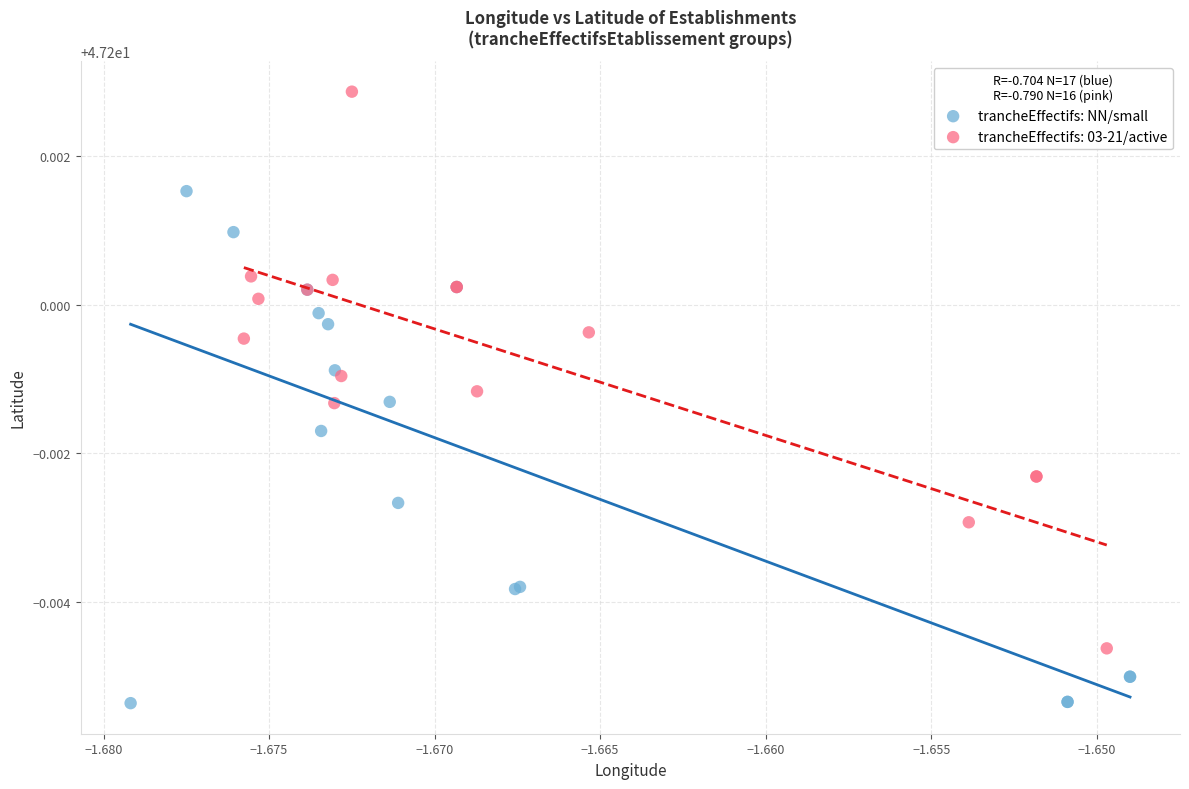

Which series reaches the maximum Y coordinate?

trancheEffectifs: 03-21/active